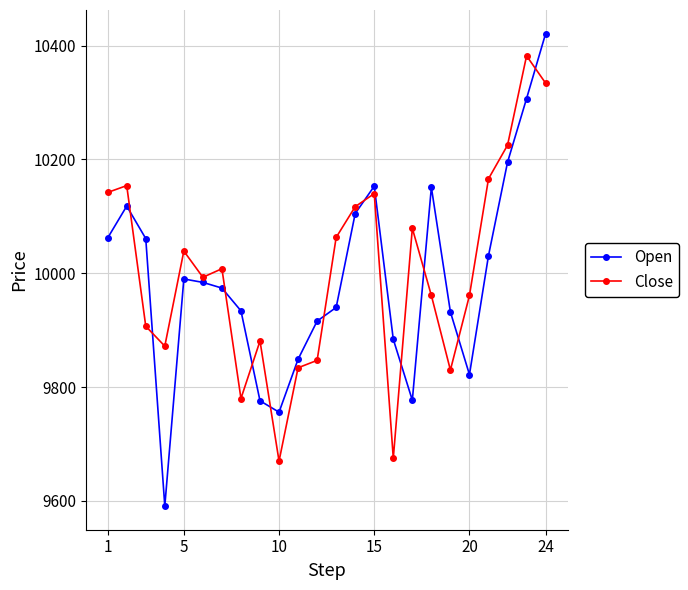

At how many categories does at least one series exceed 10084?

9